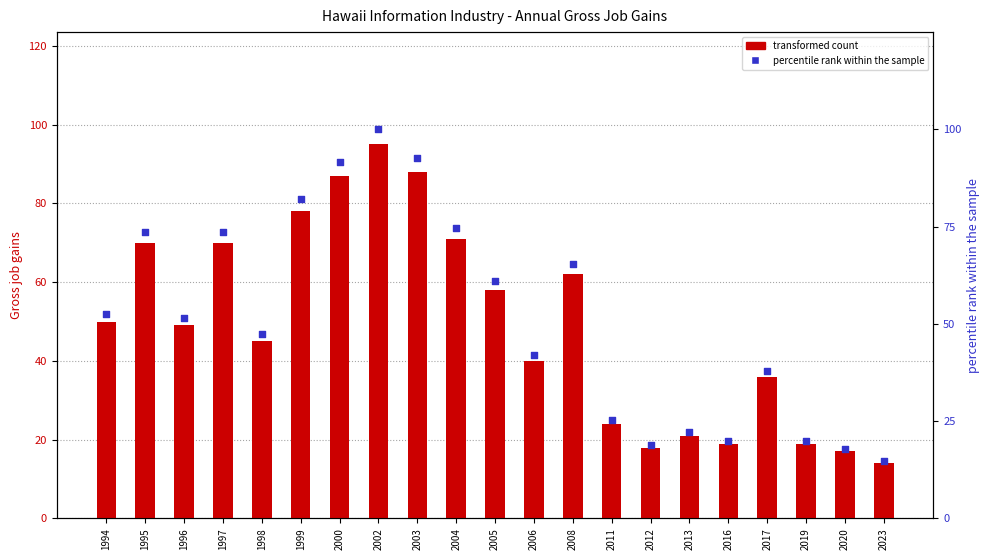

At how many categories does at least one series exceed 78?

4